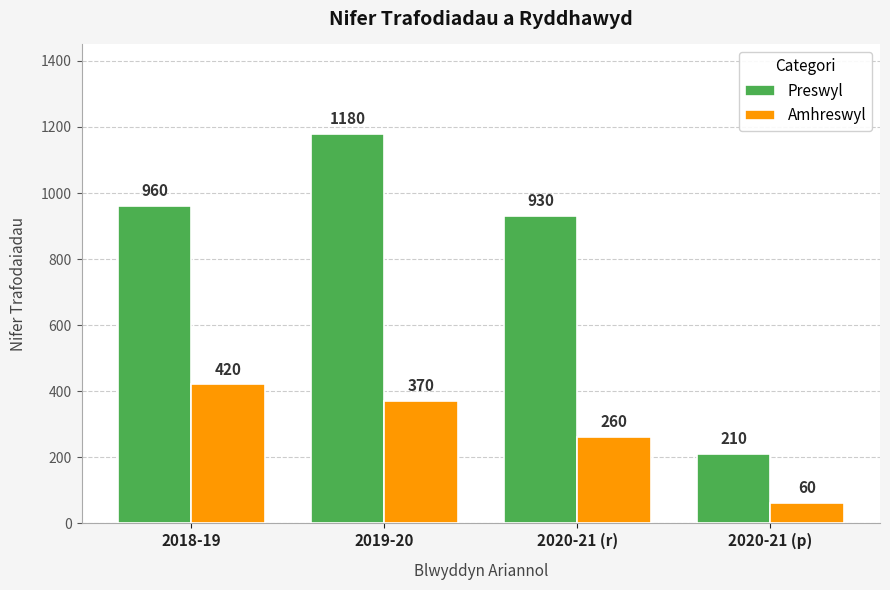

At which category is the sum across all series the highest?

2019-20